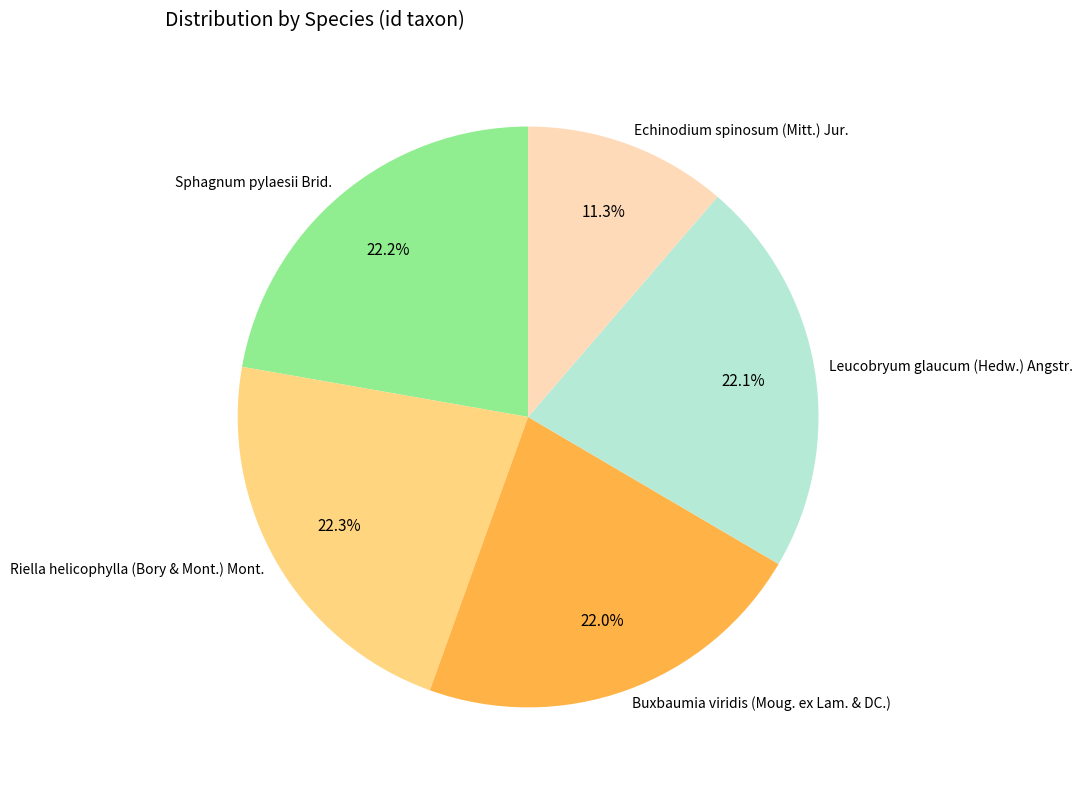

Do Echinodium spinosum (Mitt.) Jur. and Sphagnum pylaesii Brid. together represent more than half of the pie?

No